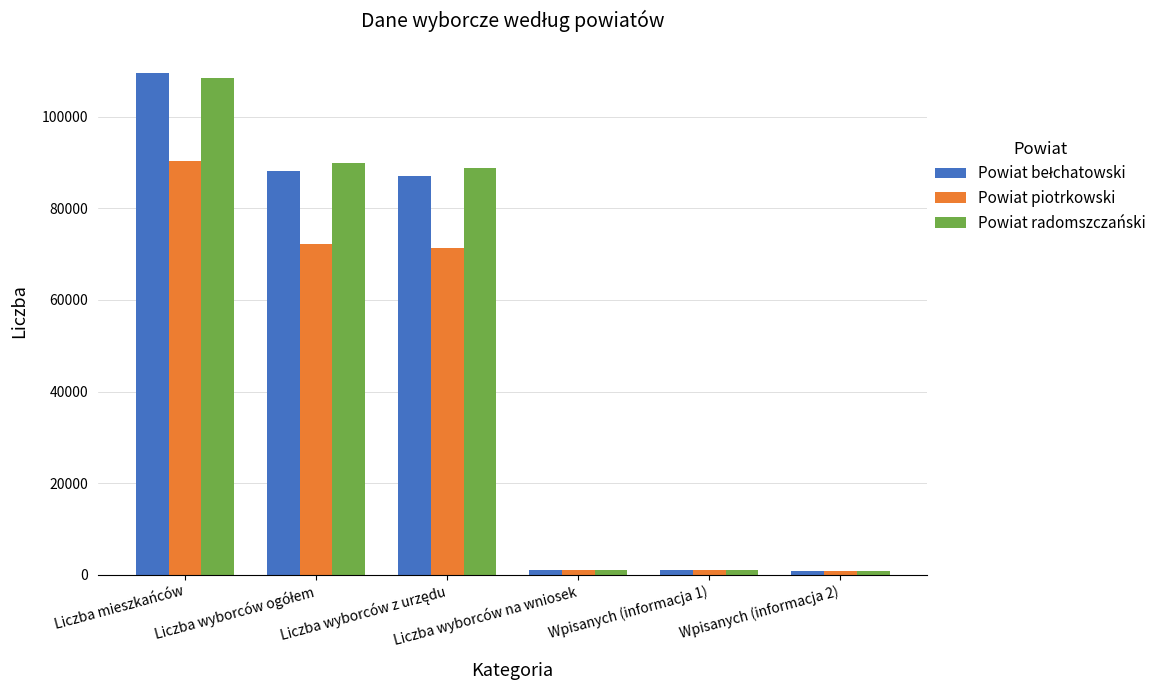

What is the difference between the second highest and minimum values in the Powiat piotrkowski series?

71445